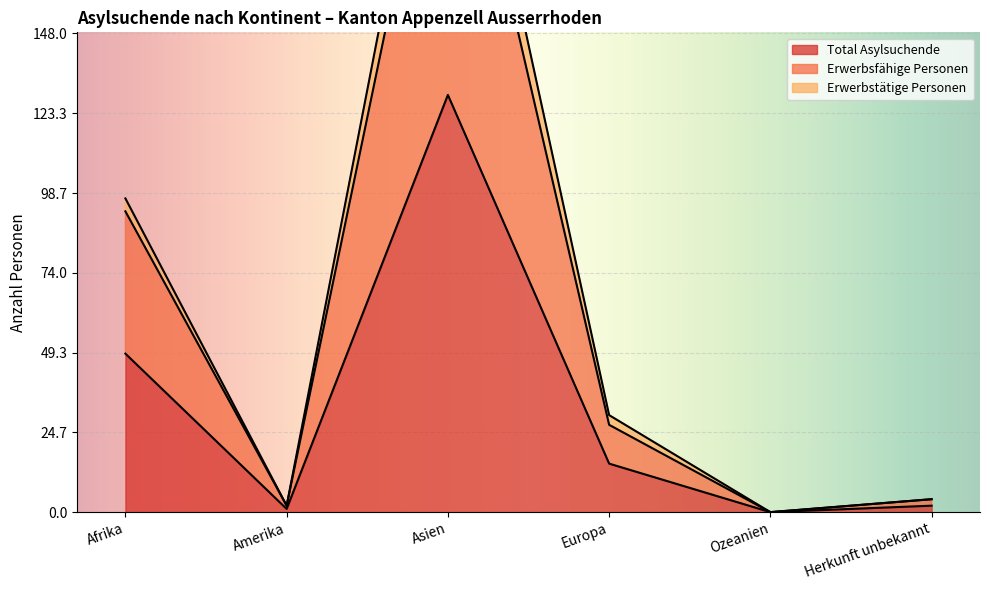

What is the label of the 6th point from the left?

Herkunft unbekannt